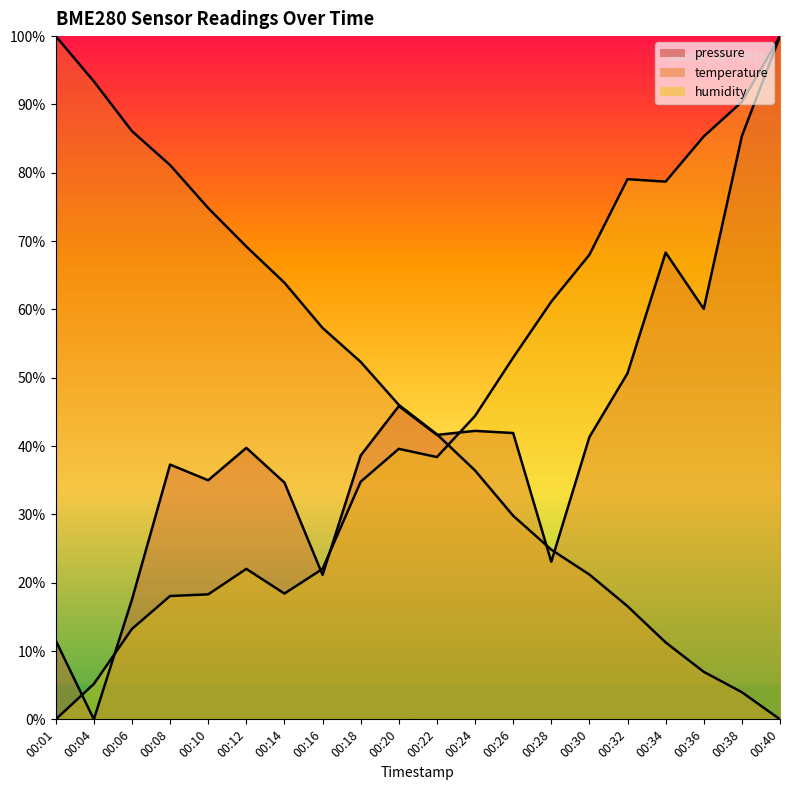

Which series has the largest range (max minus min)?

pressure